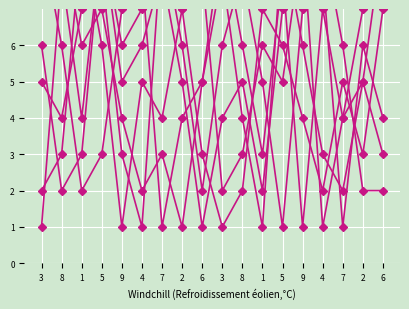

What is the label of the 11th point from the left?

8